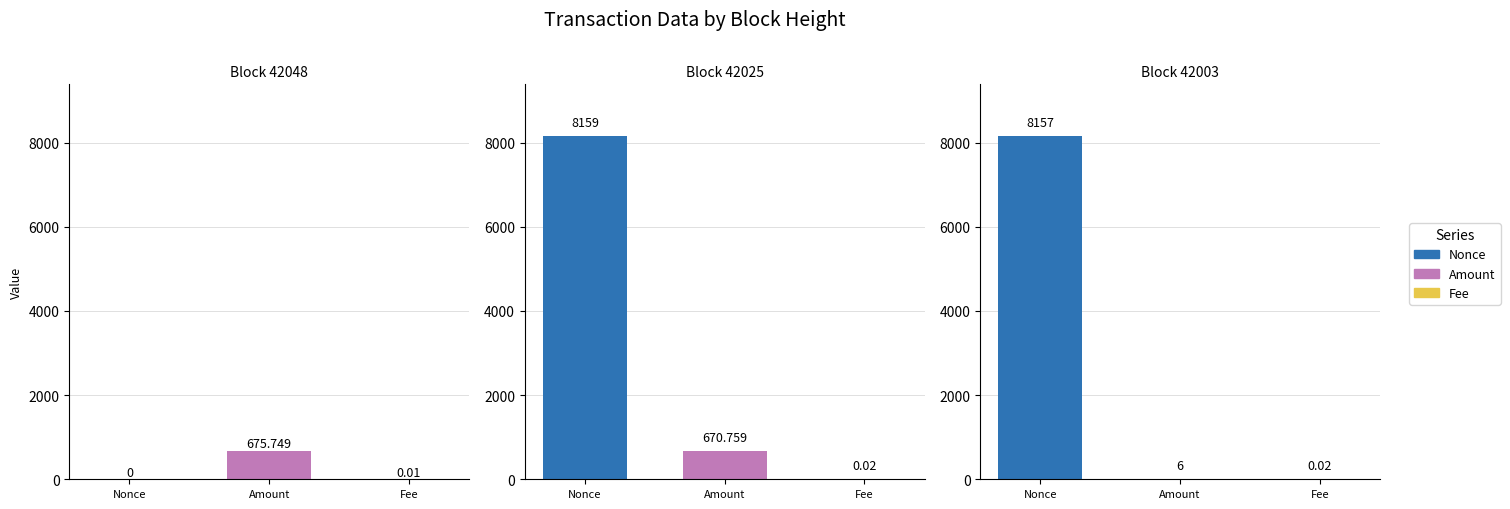

What is the greatest value displayed?

8159.0